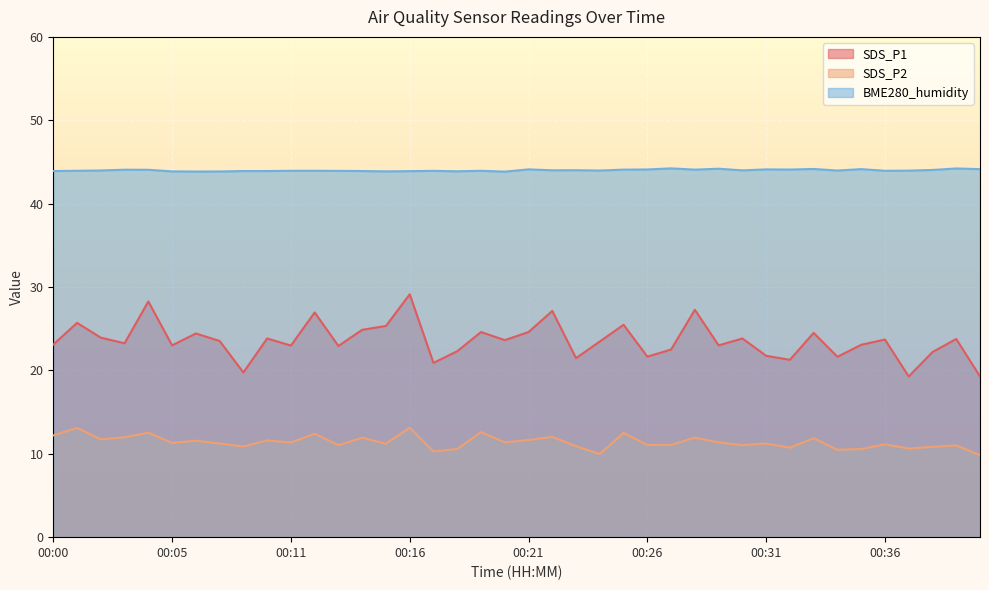

What is the spread (max minus min) of values at 00:18?

33.3